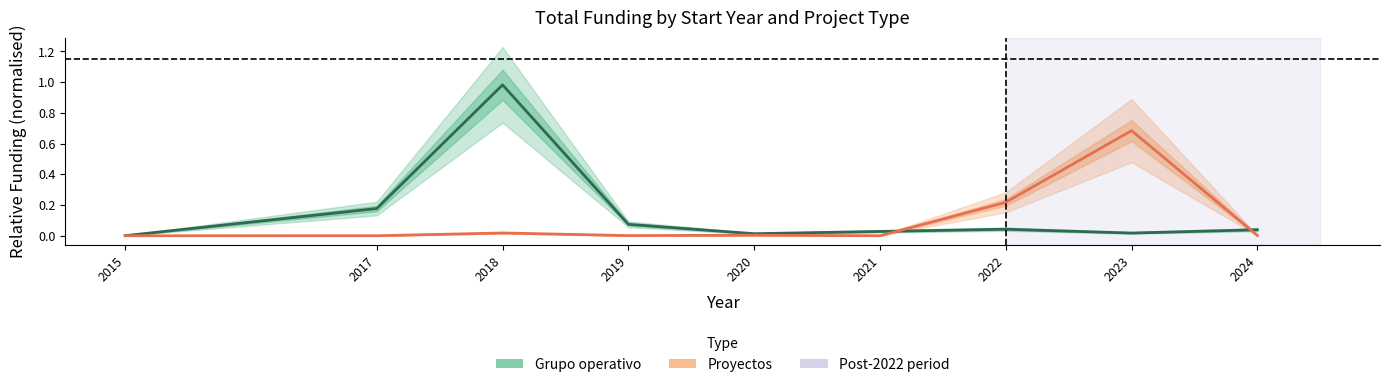

What is the average value of the Grupo operativo series?

0.2